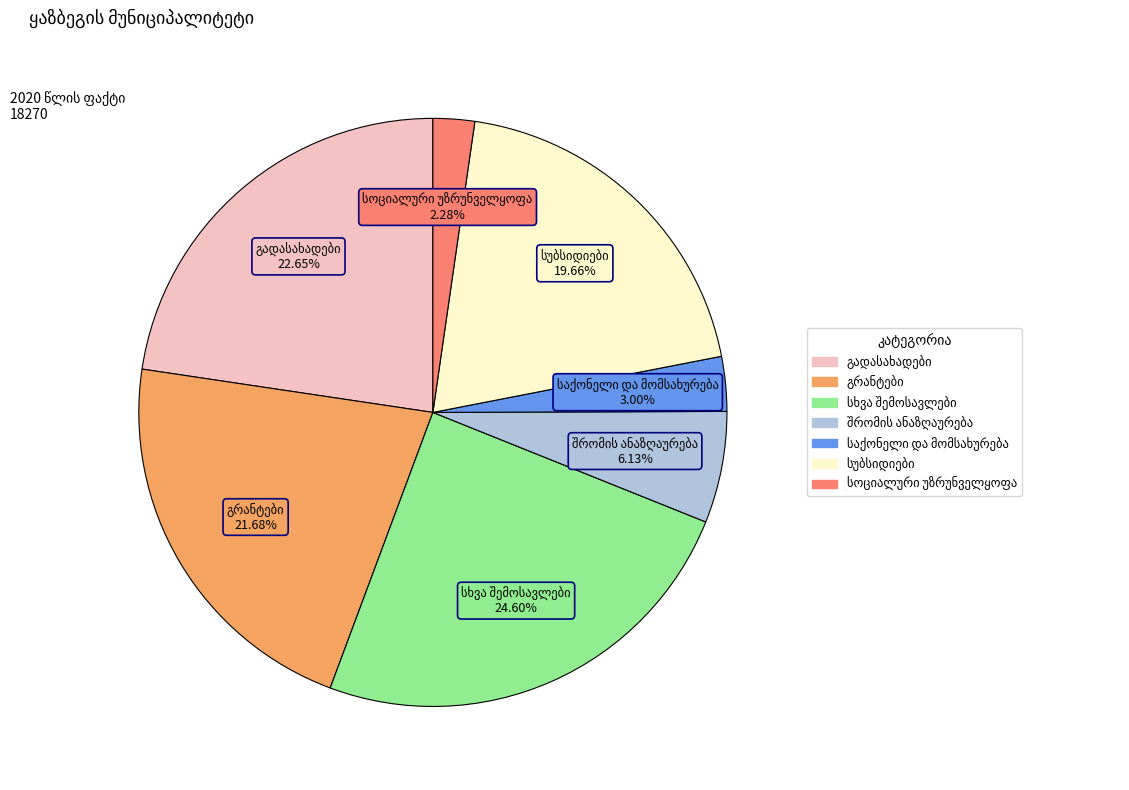

Does any single category account for the majority?

No